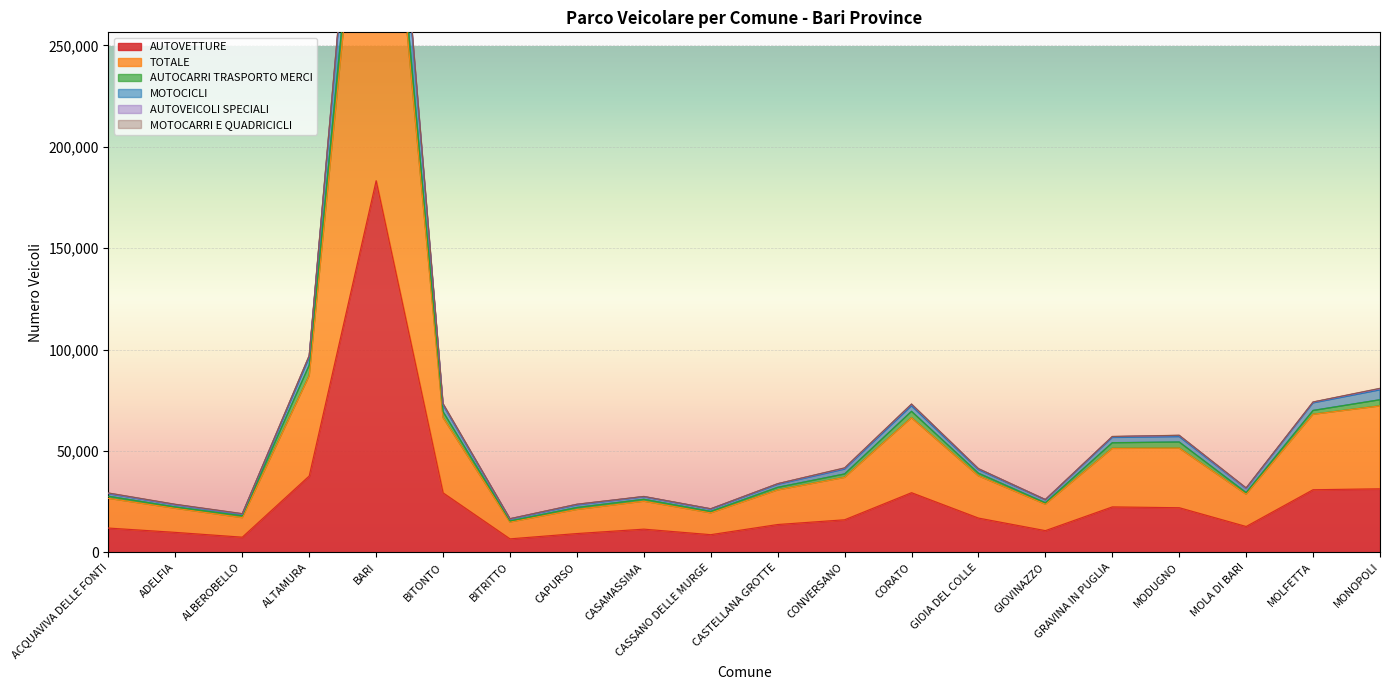

Is it true that TOTALE equals 29076 at ACQUAVIVA DELLE FONTI?

True